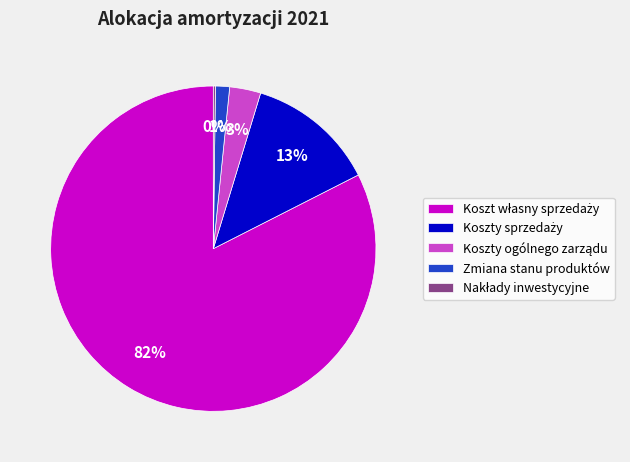

To the nearest percent, what is the average slice percentage?

20%